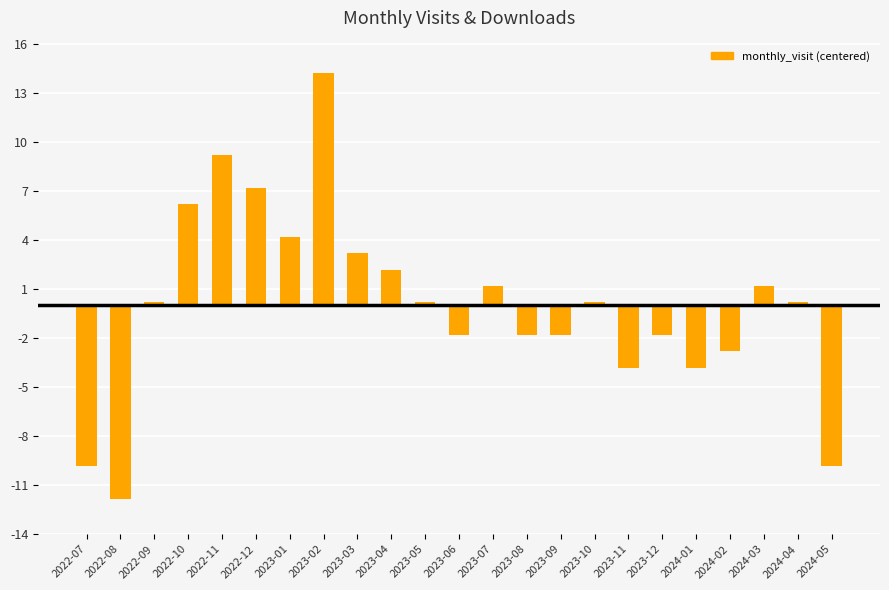

Are the bars horizontal?

No